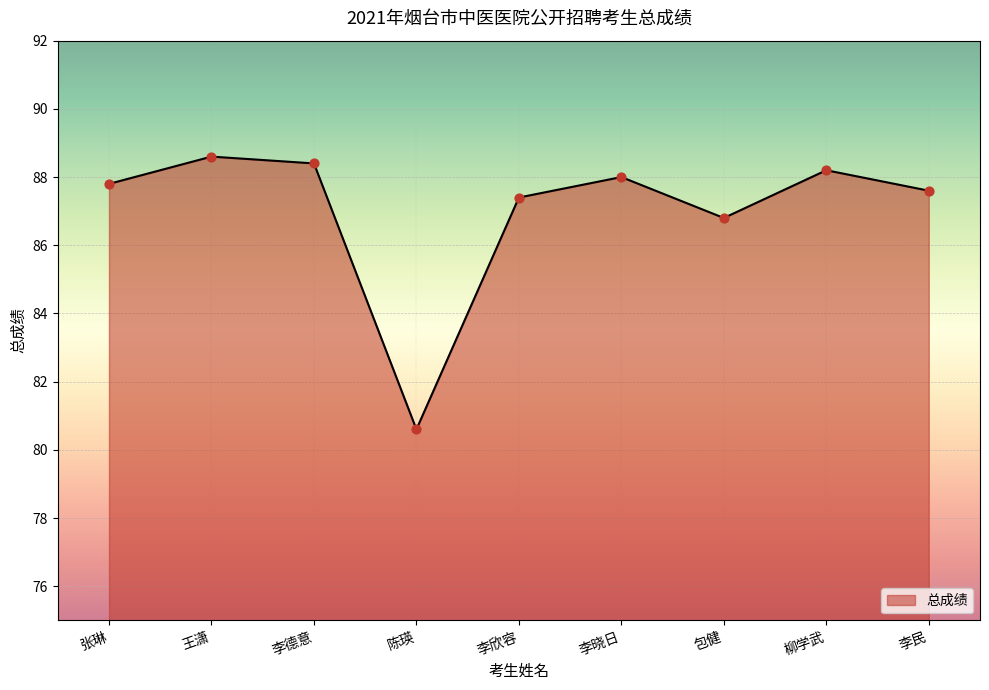

Which has a higher value, 柳学武 or 王潇?

王潇